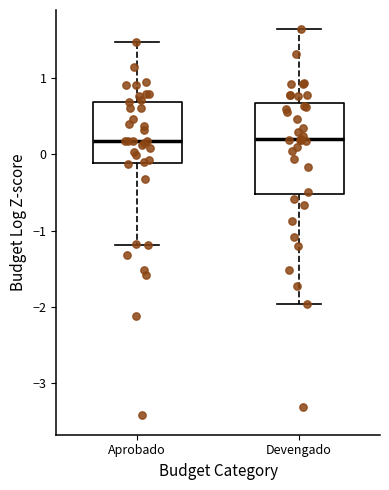

Reading left to right, transcribe this box plot: for each box, give where its median line is, the range the box spans, and where its two whiskers end, as read against the y-axis. The values are not printed on the chart, so give them approximately, as read against the axis.

Aprobado: median 0.2, box -0.1 to 0.7, whiskers -1.2 to 1.5
Devengado: median 0.2, box -0.5 to 0.7, whiskers -2.0 to 1.6